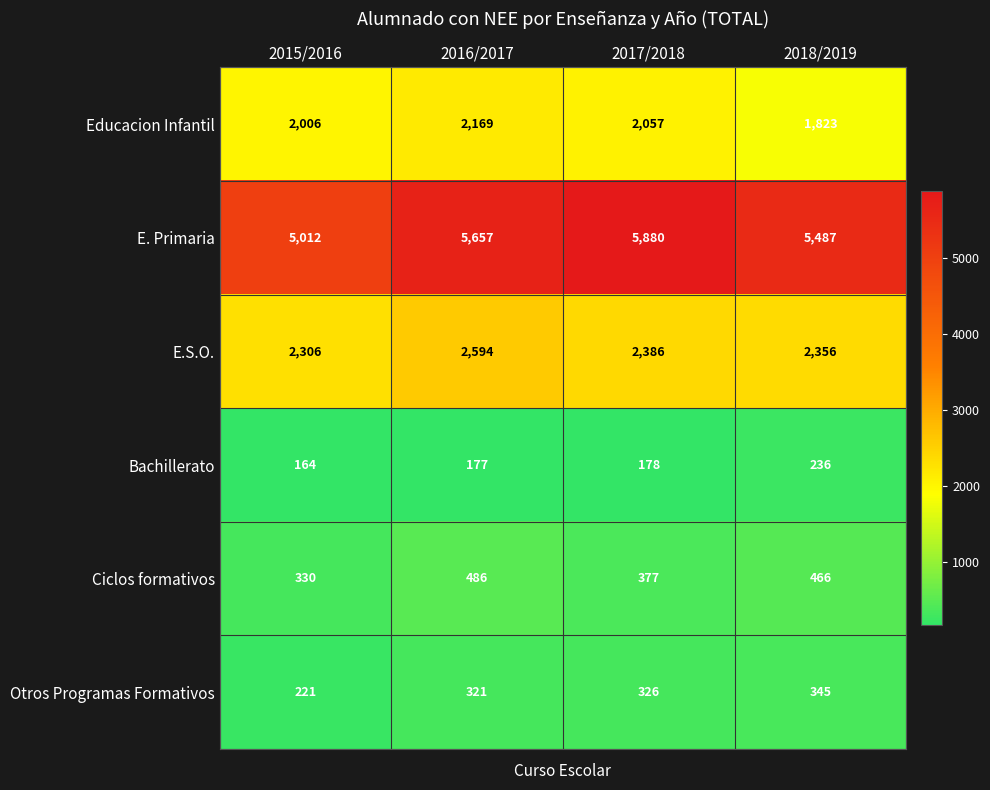

Rank the series by their maximum value, from highest to lowest.

E. Primaria, E.S.O., Educacion Infantil, Ciclos formativos, Otros Programas Formativos, Bachillerato